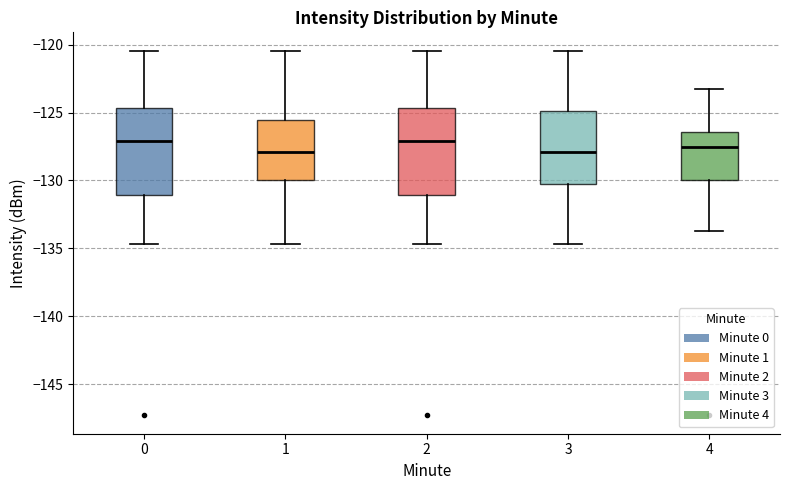

Reading left to right, read every box against the y-axis: the position of its median line, the range the box covers, and the ends of its whiskers. The values are not printed on the chart, so give them approximately, as read against the axis.

0: median -127.0, box -131.0 to -124.5, whiskers -134.5 to -120.5
1: median -128.0, box -130.0 to -125.5, whiskers -134.5 to -120.5
2: median -127.0, box -131.0 to -124.5, whiskers -134.5 to -120.5
3: median -128.0, box -130.0 to -125.0, whiskers -134.5 to -120.5
4: median -127.5, box -130.0 to -126.5, whiskers -133.5 to -123.5